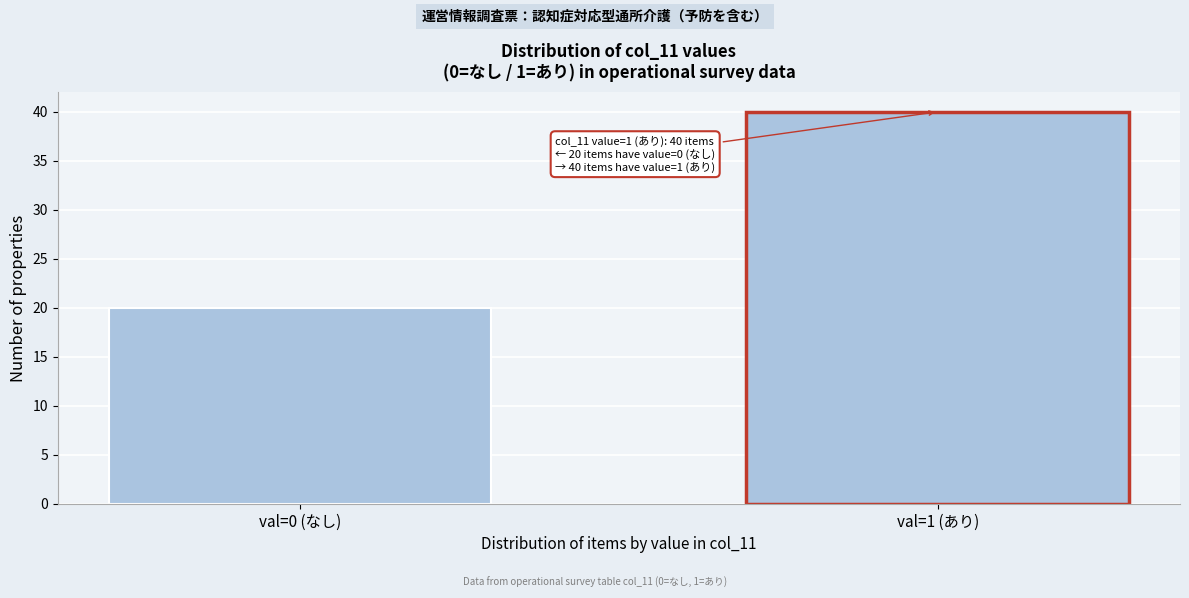

Reading left to right, transcribe all the data shown in this chart.

val=0 (なし)=20	val=1 (あり)=40